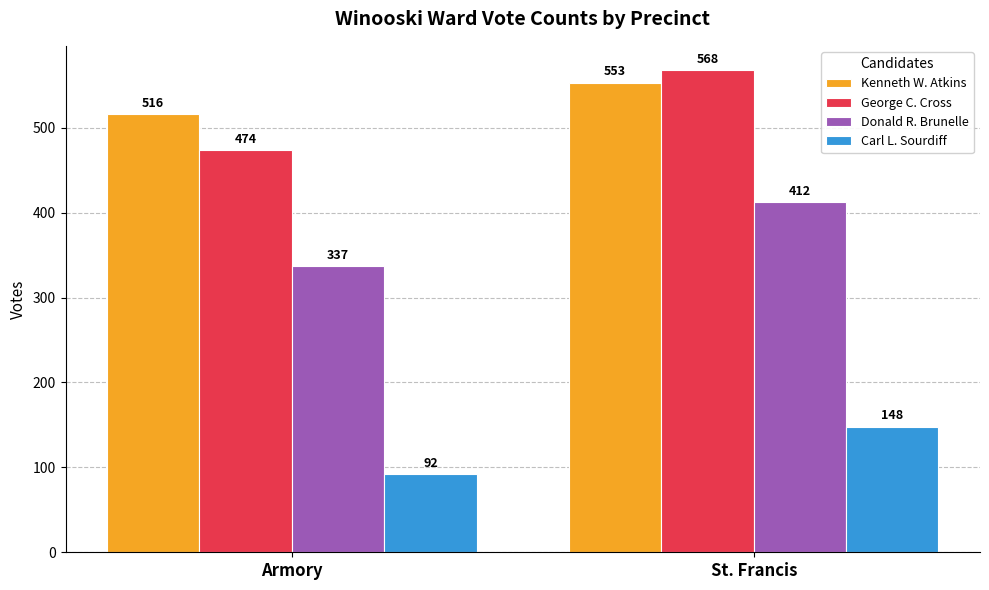

Which series has the widest spread of values?

George C. Cross